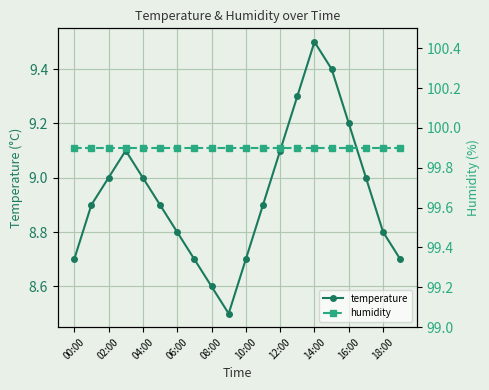

What is the total value across all series at 19?

108.6